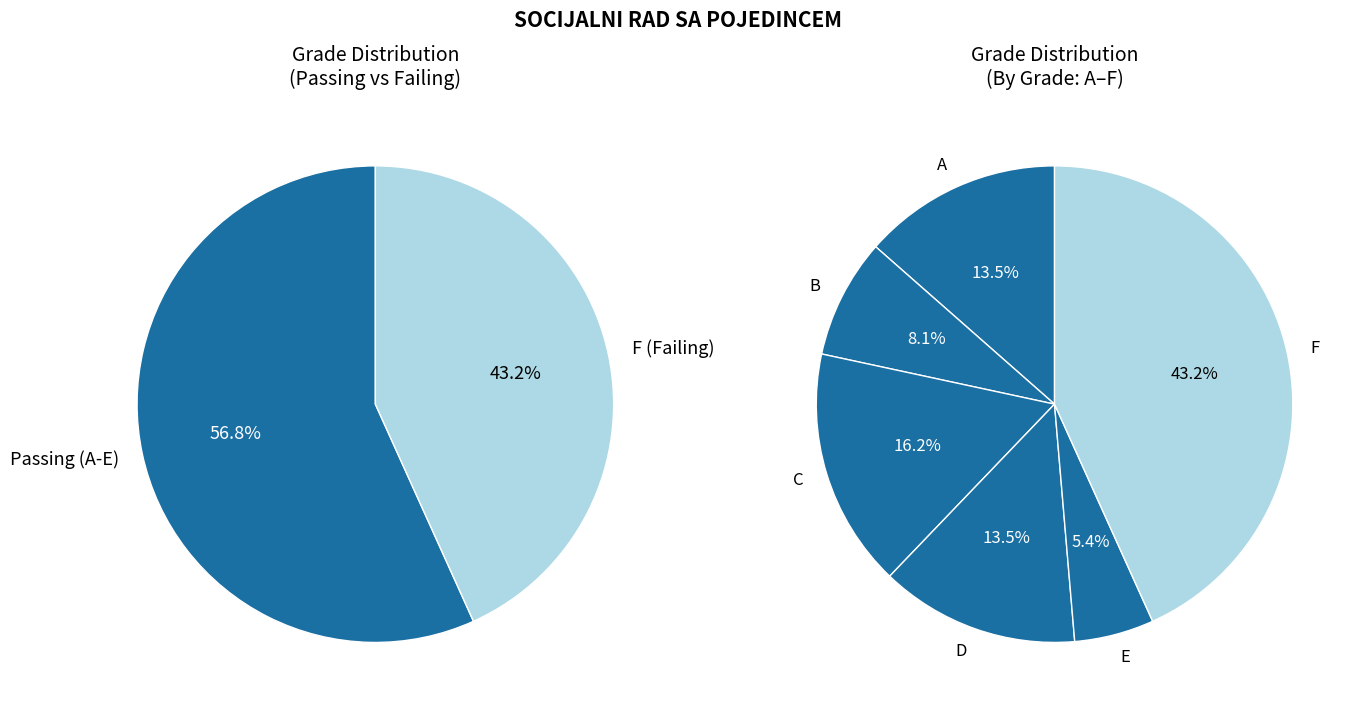

How many slices are in this pie chart?

6